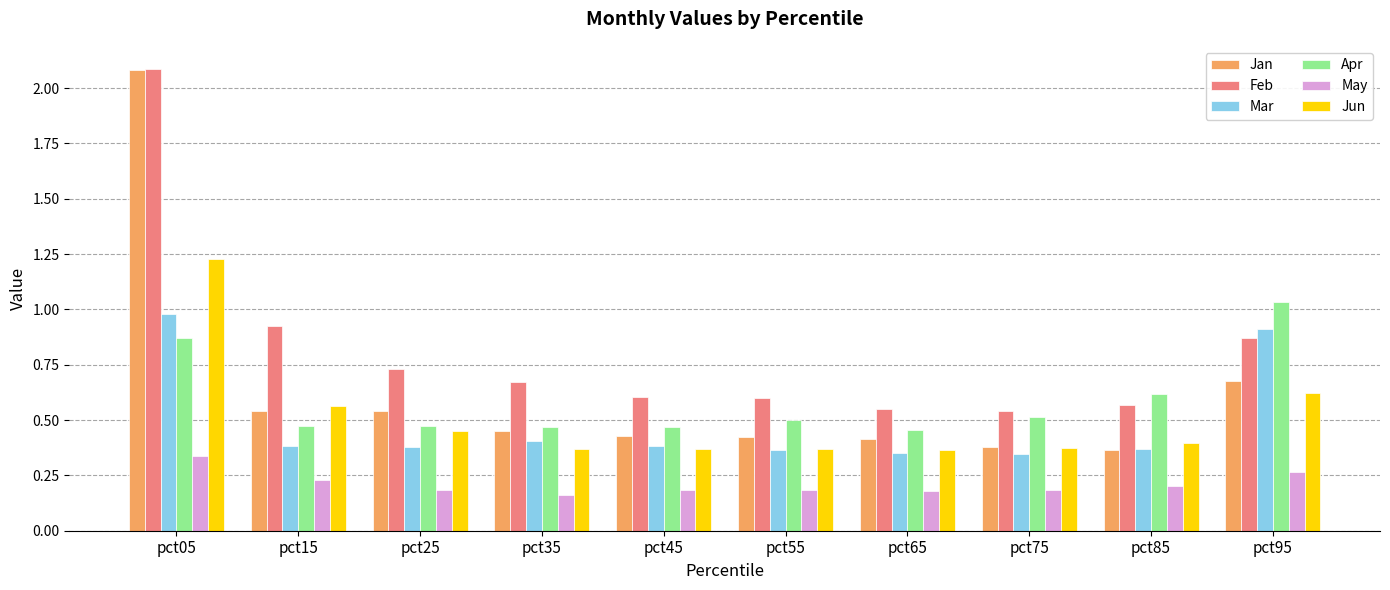

What is the sum of the Jan values at pct95 and pct75?

1.1